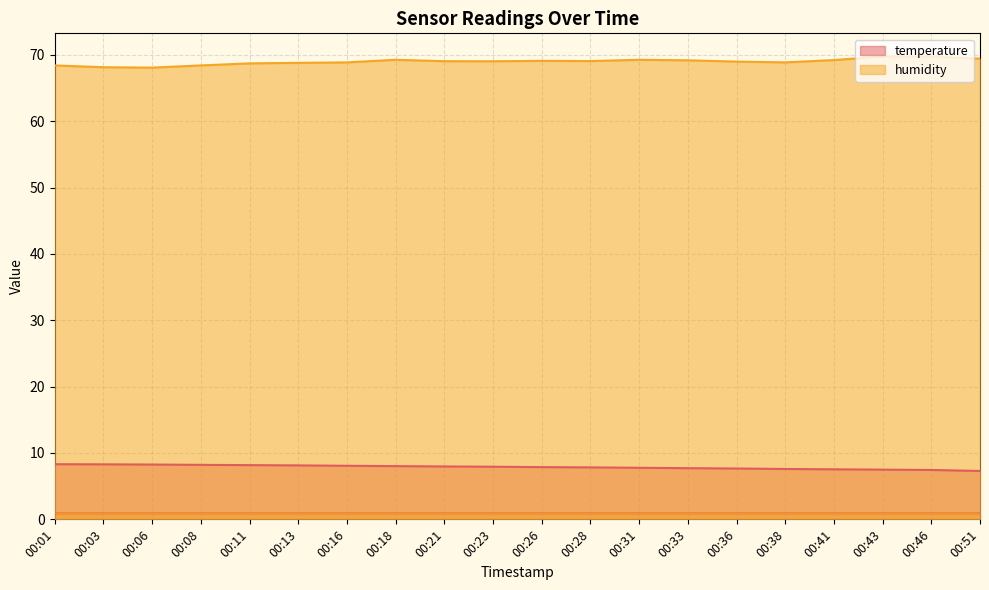

How many distinct data groups are displayed?

2